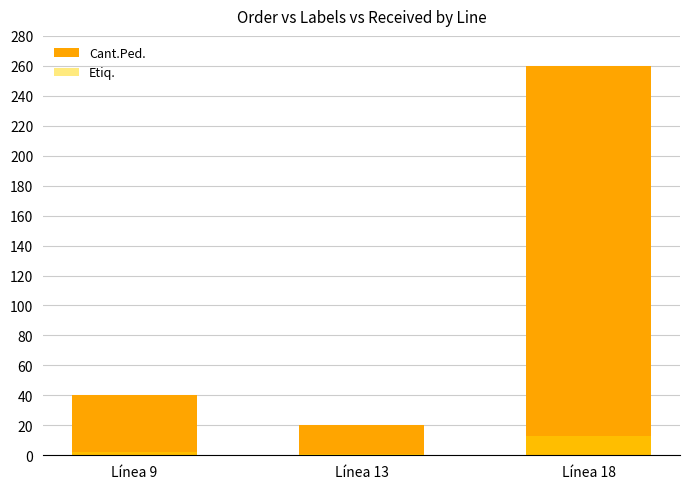

Reading left to right, extract all data points from this chart.

Cant.Ped.: Línea 9=40	Línea 13=20	Línea 18=260
Etiq.: Línea 9=2	Línea 13=1	Línea 18=13